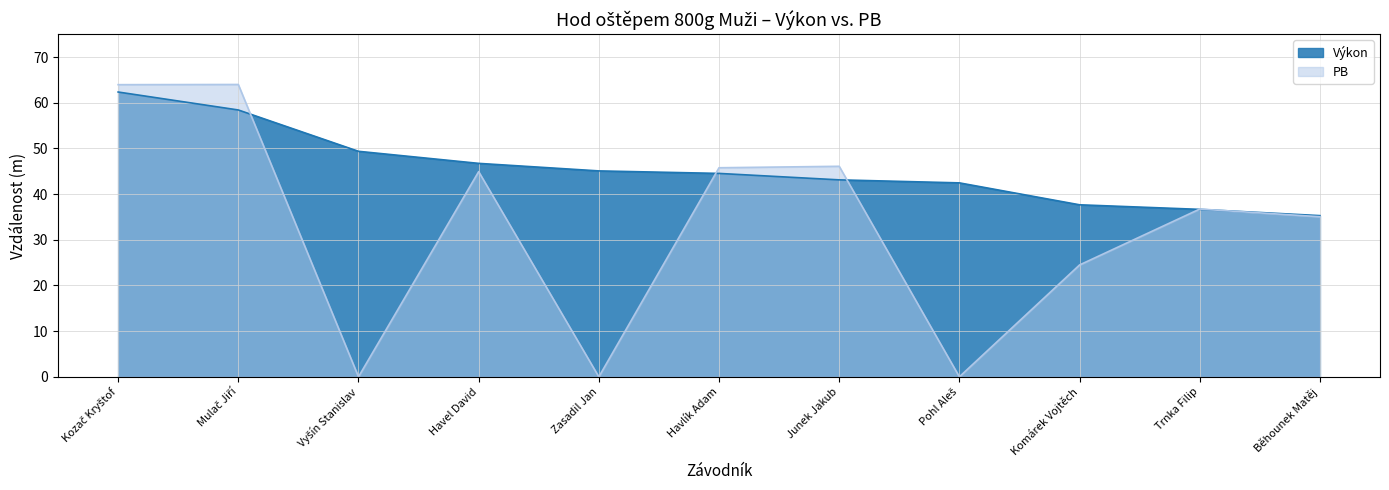

How many data points in PB are less than 36?

5